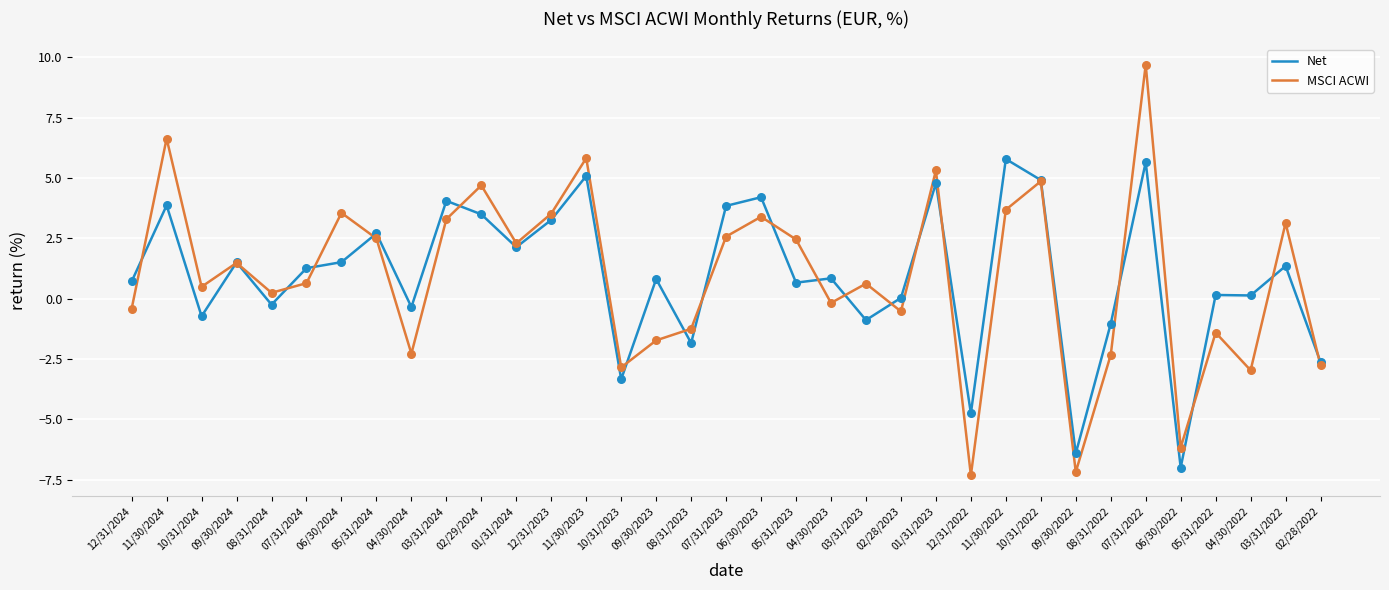

Which series has the largest range (max minus min)?

MSCI ACWI